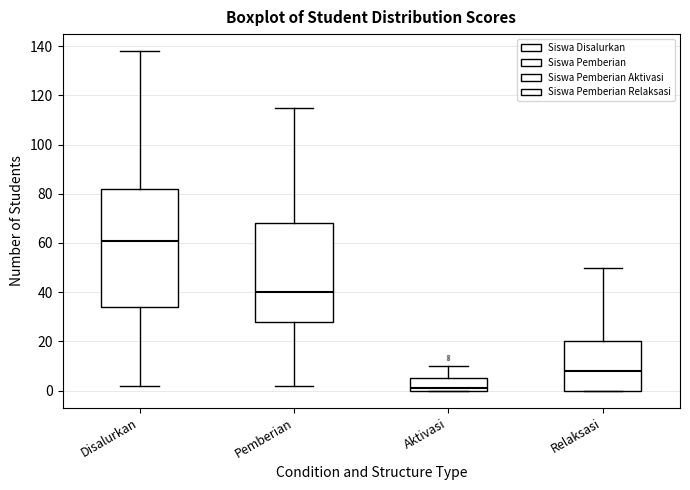

Where is the upper edge of the box for Relaksasi on the y-axis? The values are not printed on the chart, so give them approximately, as read against the axis.

20